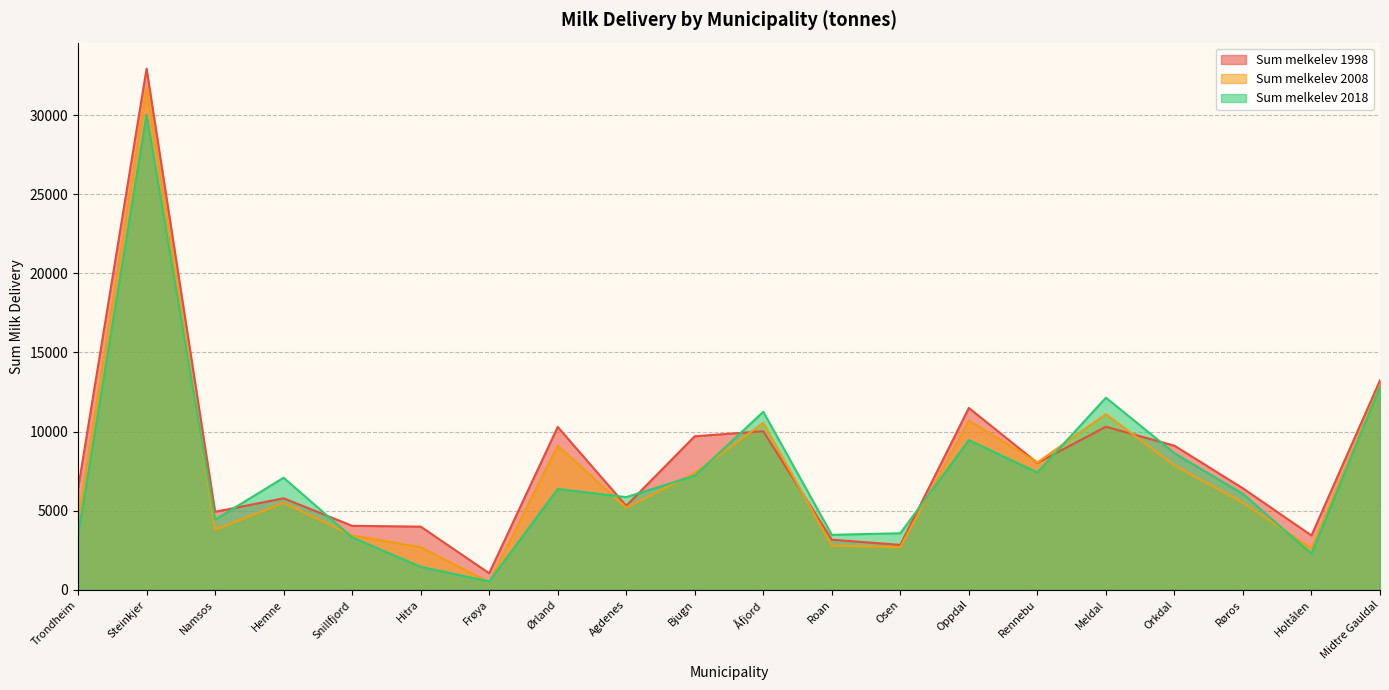

Is it true that Sum melkelev 2018 equals 12820.1 at Midtre Gauldal?

True